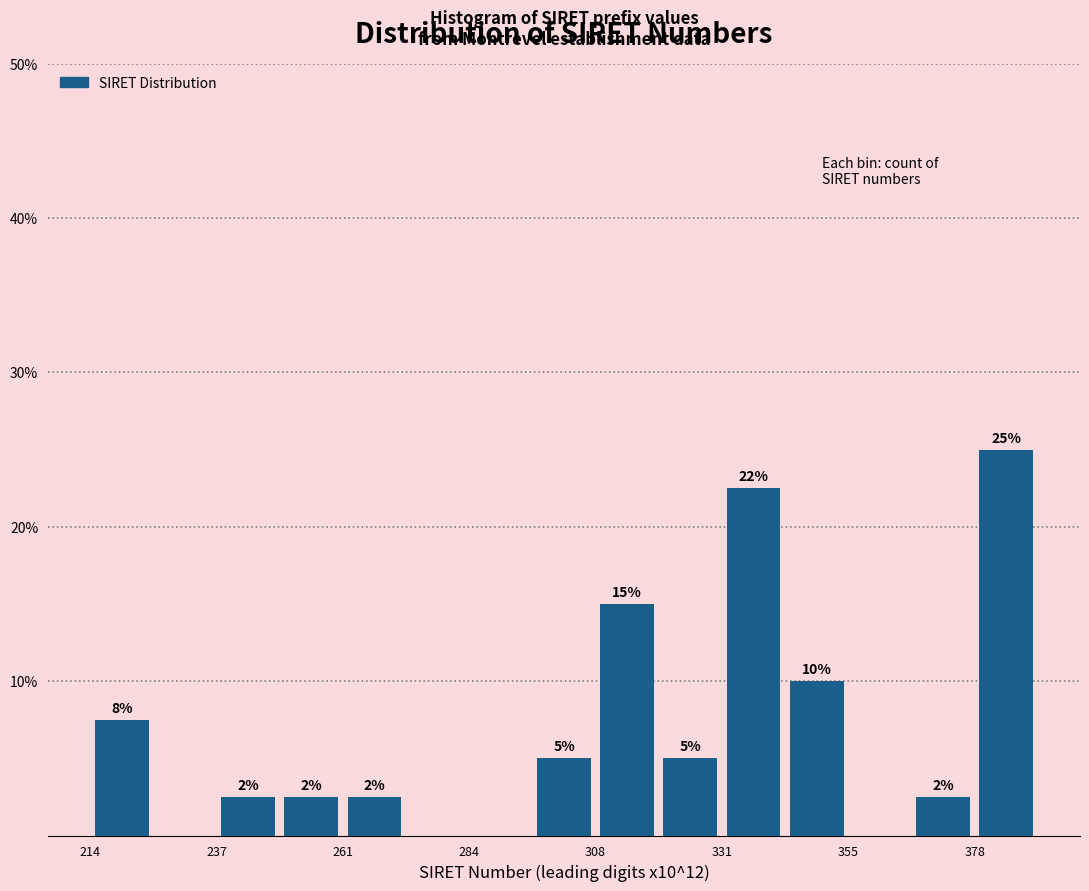

Around what value on the x-axis is the tallest bar? Give the approximate position of its centre, as read against the axis.

385